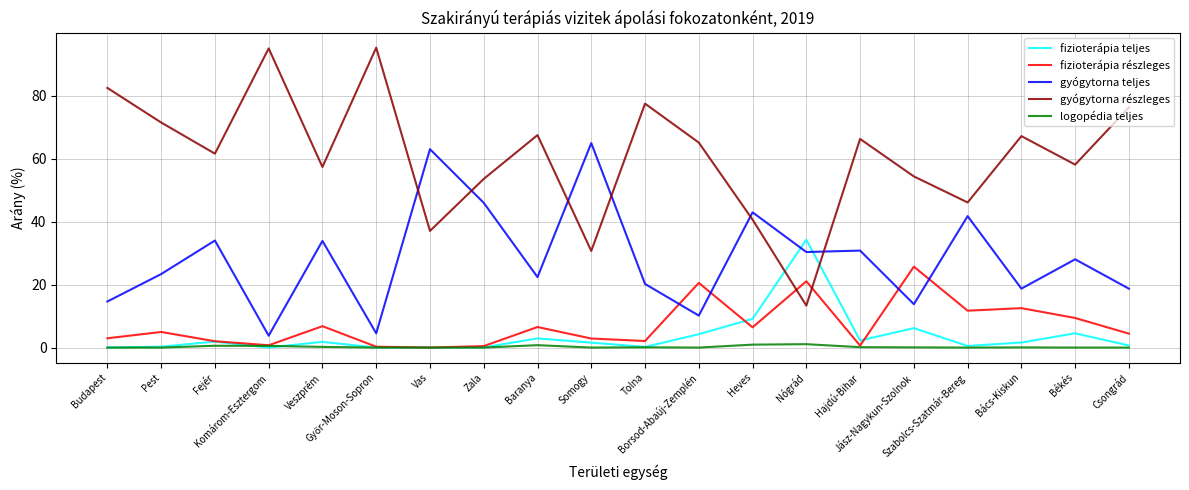

Is it true that gyógytorna teljes equals 45.9 at Zala?

True